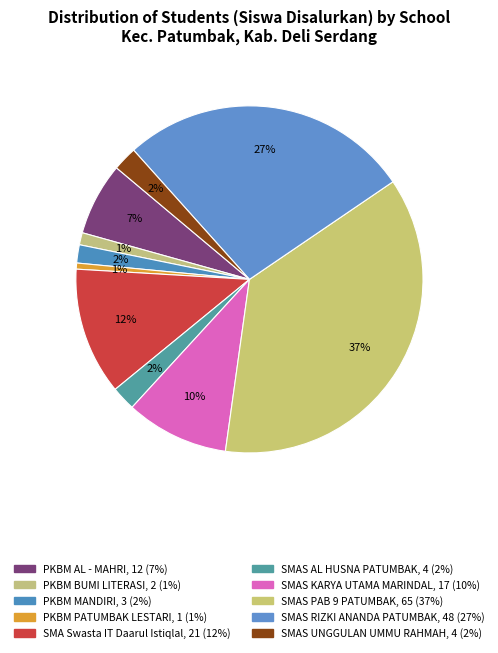

What percentage is the PKBM PATUMBAK LESTARI slice, to the nearest percent?

1%